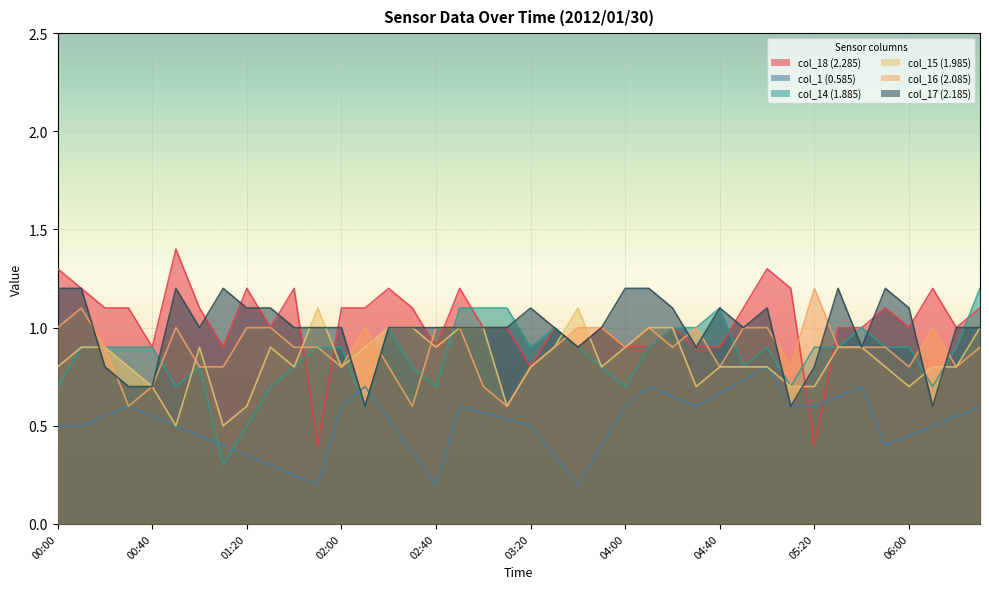

At which label does col_18 (2.285) reach its peak?

00:50